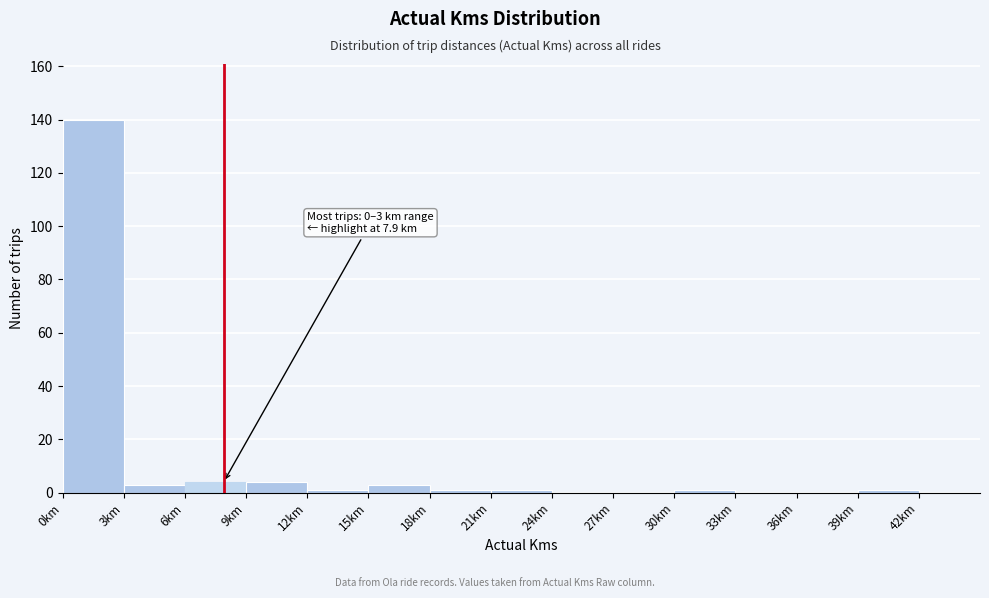

Which range on the x-axis has the tallest bar?

0 to 3